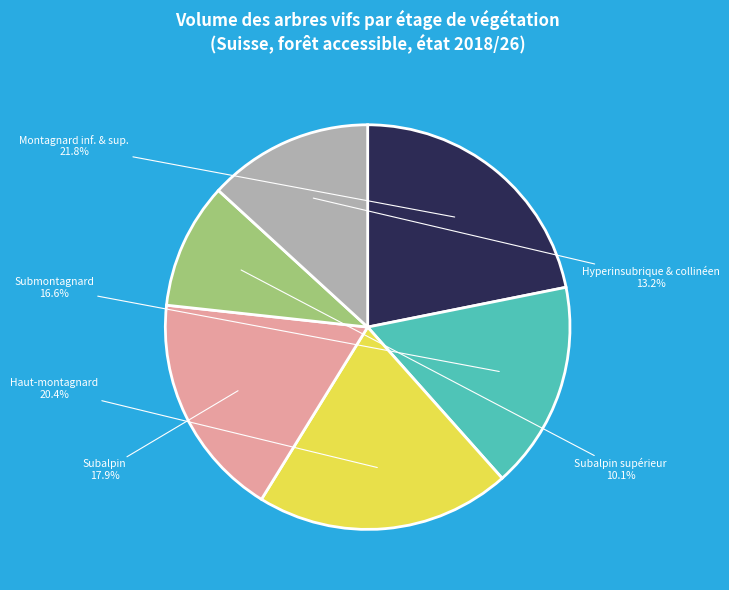

Does any single category account for the majority?

No